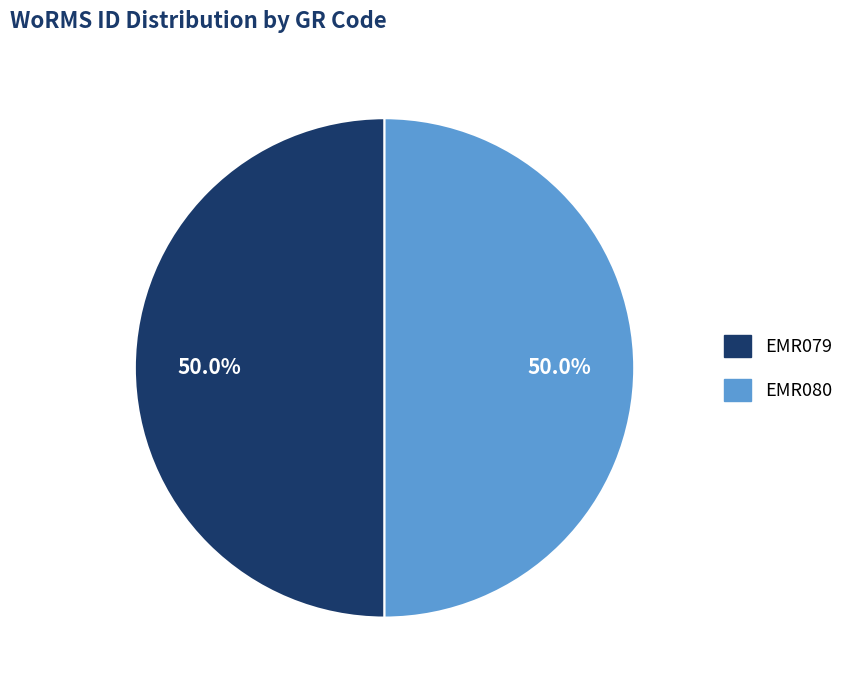

The EMR080 slice represents 59% of the pie. True or false?

False